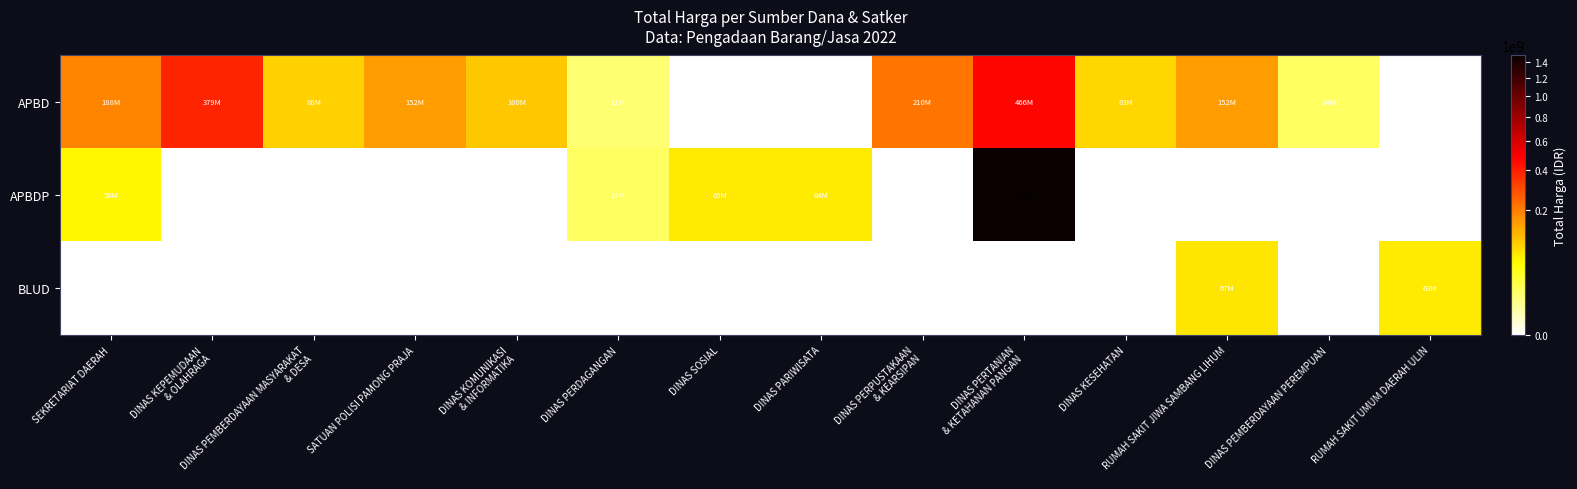

How many data points does each series have?

14